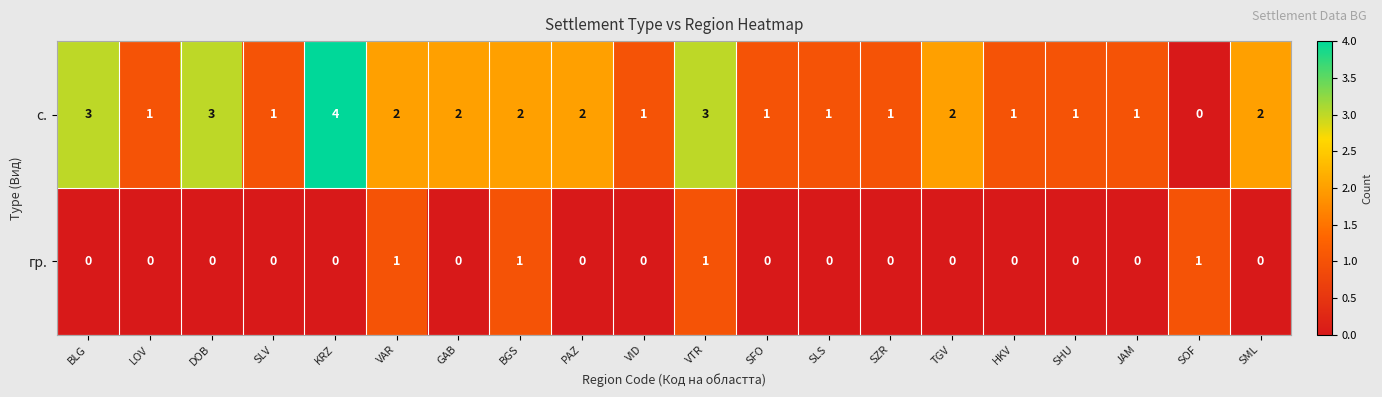

At which label does с. first exceed 2?

BLG